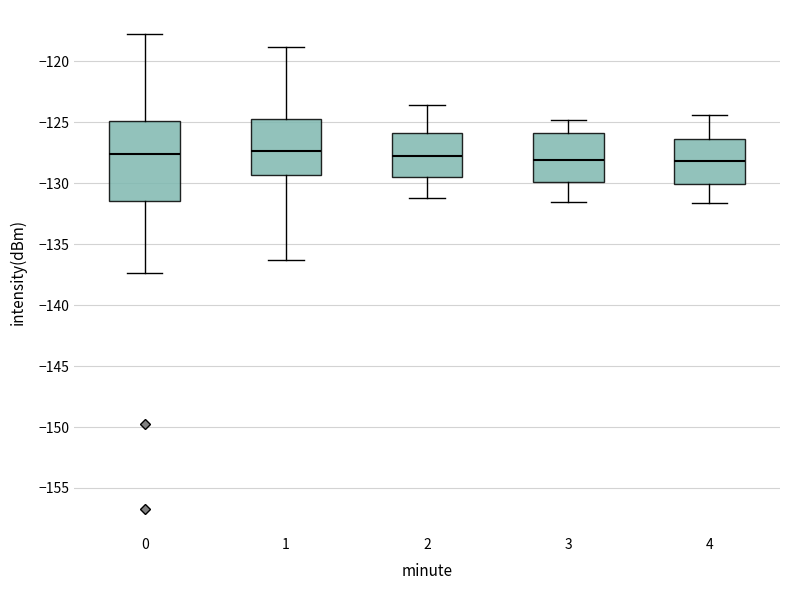

Reading left to right, transcribe this box plot: for each box, give where its median line is, the range the box spans, and where its two whiskers end, as read against the y-axis. The values are not printed on the chart, so give them approximately, as read against the axis.

0: median -127.5, box -131.5 to -125.0, whiskers -137.5 to -117.5
1: median -127.5, box -129.5 to -124.5, whiskers -136.5 to -119.0
2: median -127.5, box -129.5 to -126.0, whiskers -131.0 to -123.5
3: median -128.0, box -130.0 to -126.0, whiskers -131.5 to -125.0
4: median -128.0, box -130.0 to -126.5, whiskers -131.5 to -124.5